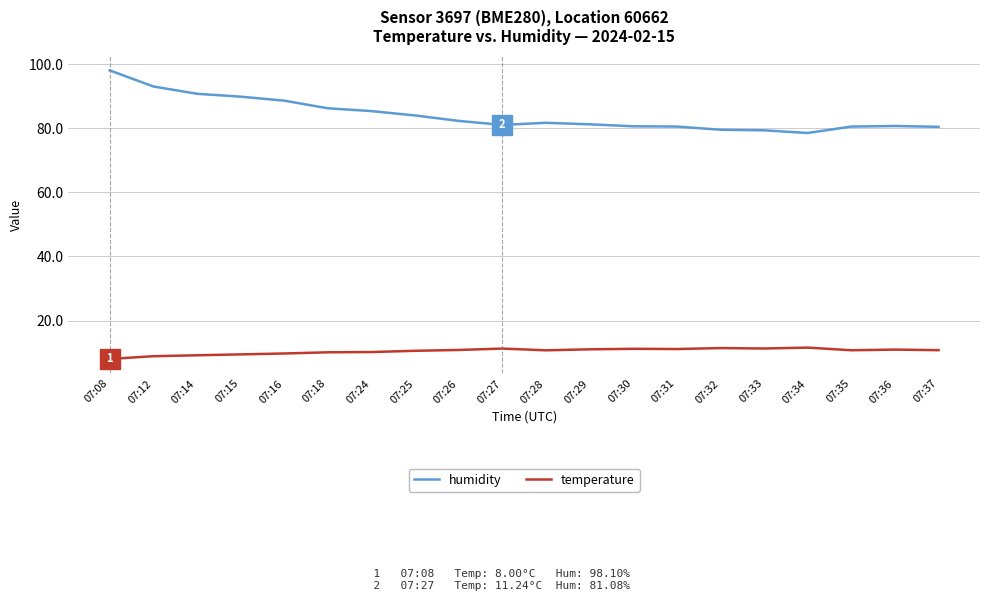

Rank the series at 07:33 from lowest to highest value.

temperature, humidity